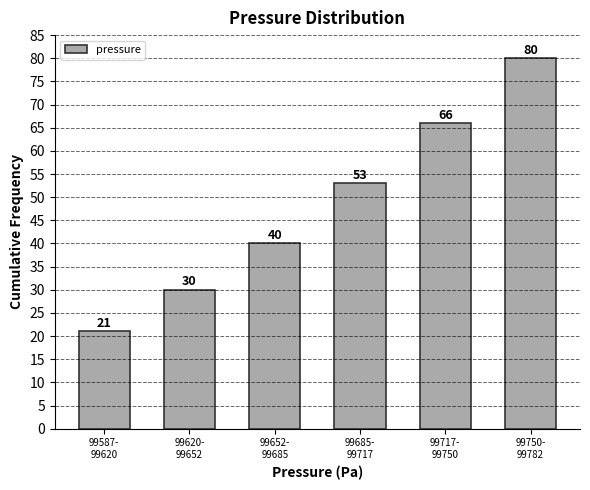

Reading left to right, list all the values displayed in this chart.

21	30	40	53	66	80